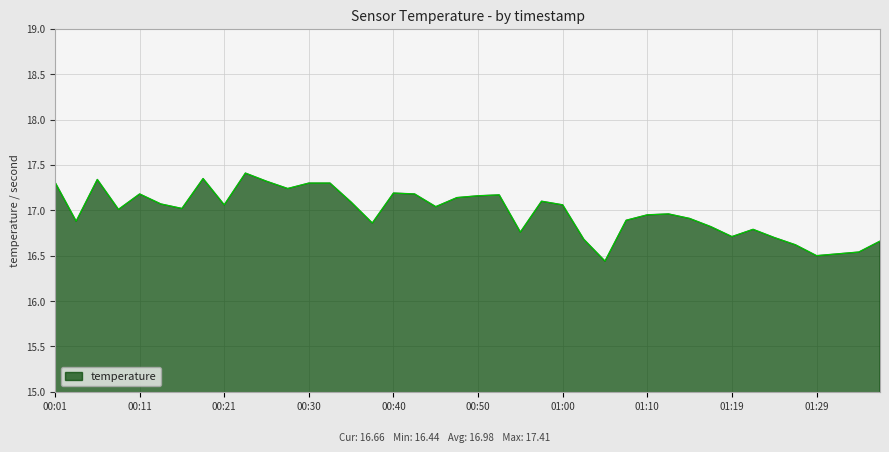

At which label is the value closest to 16?

01:05